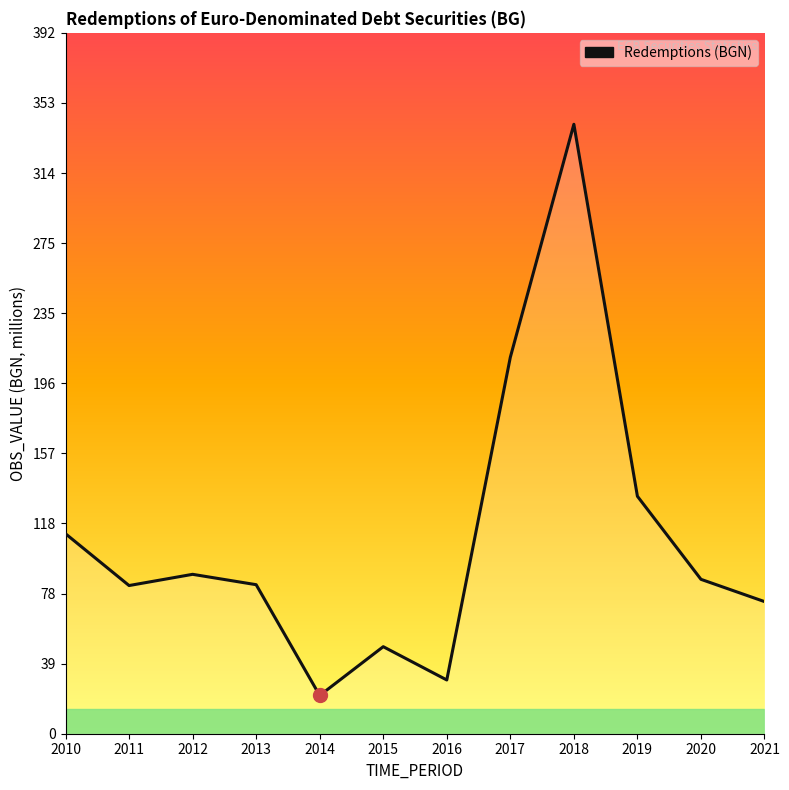

How many lines are shown in the chart?

1